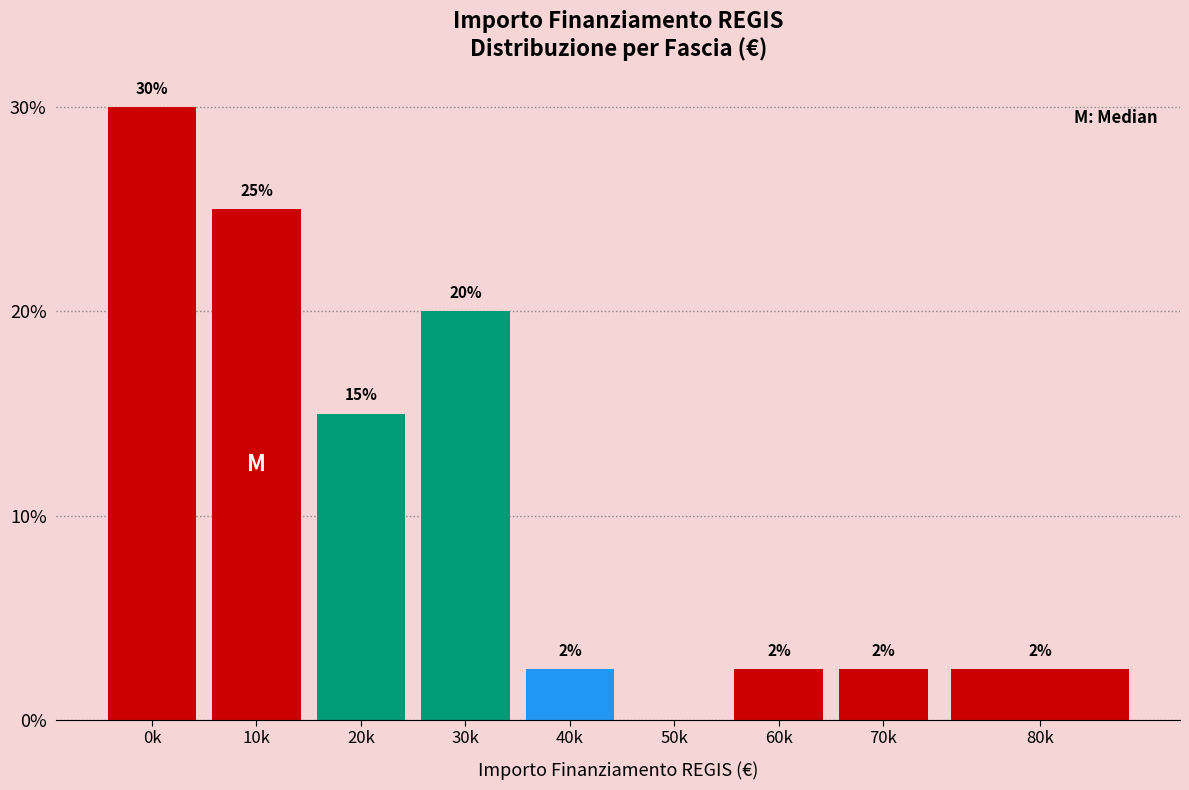

Which category has the highest value across all series?

0k